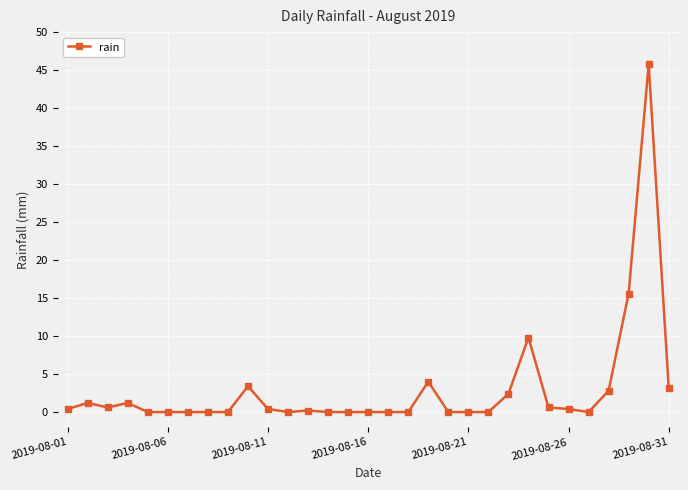

True or false: there are more than 1 points higher than both neighbors.

True